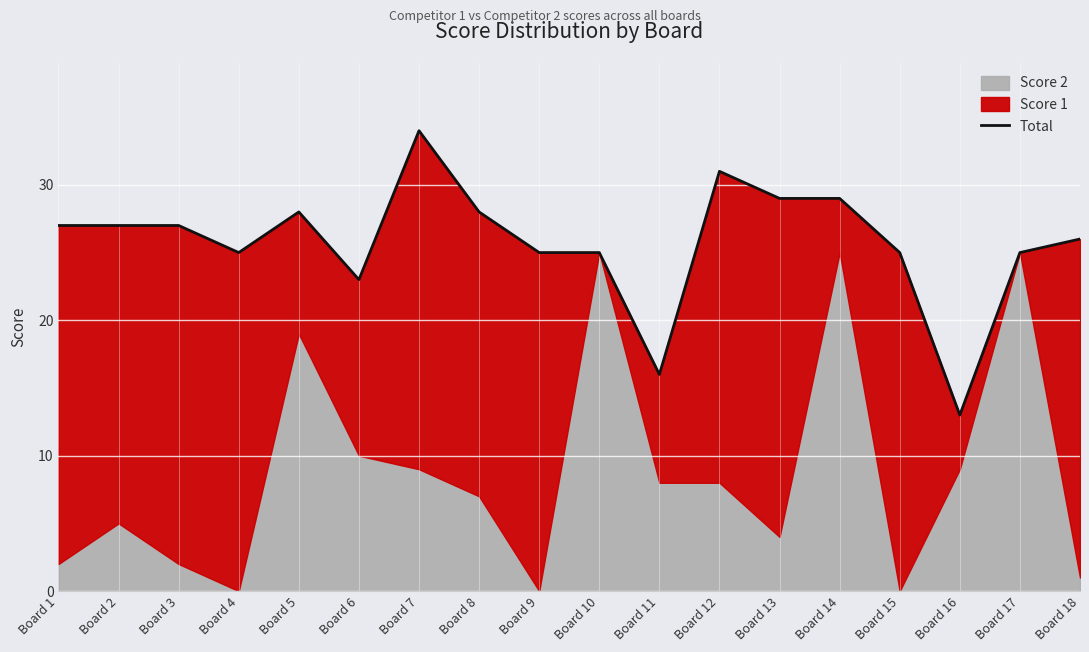

What is the average value?

26